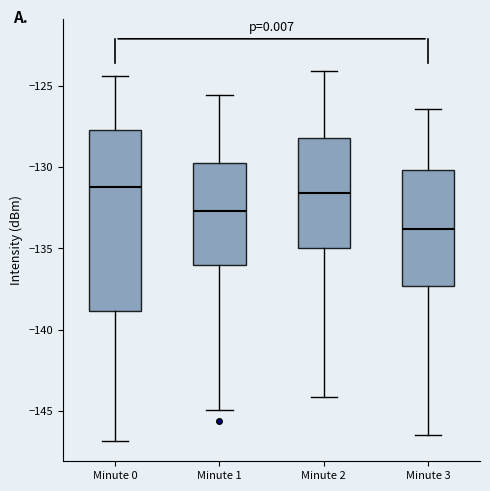

Which box is the tallest, from its lower edge to its upper edge?

Minute 0